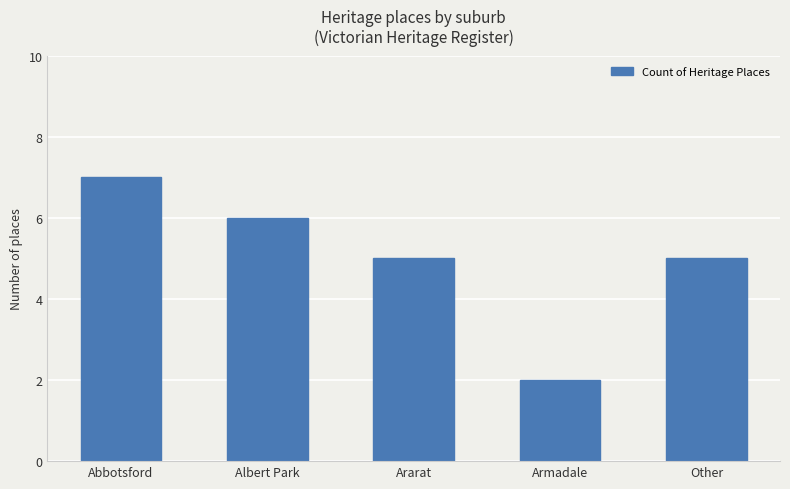

How many bars are there in total?

5